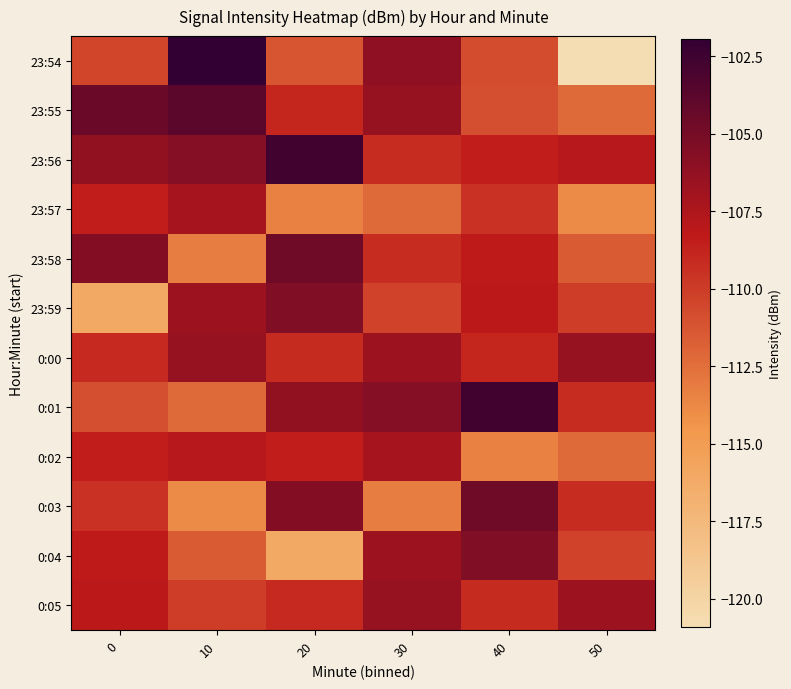

Rank the series by their maximum value, from highest to lowest.

23:54, 23:56, 0:01, 23:55, 23:58, 0:03, 23:59, 0:04, 0:00, 0:05, 23:57, 0:02